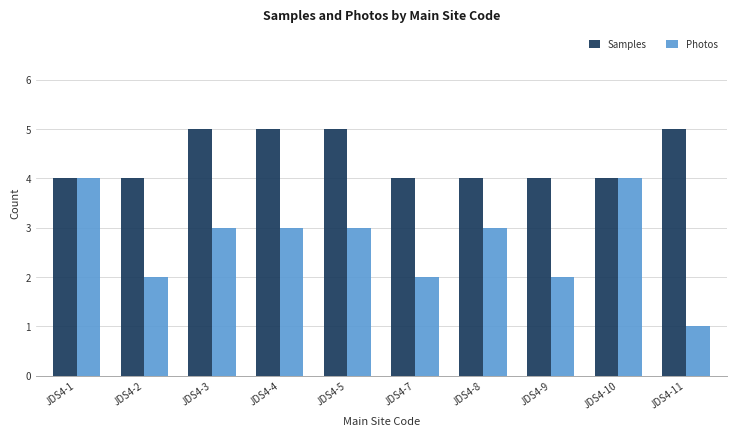

Reading right to left, transcribe all the data shown in this chart.

Samples: 5	4	4	4	4	5	5	5	4	4
Photos: 1	4	2	3	2	3	3	3	2	4